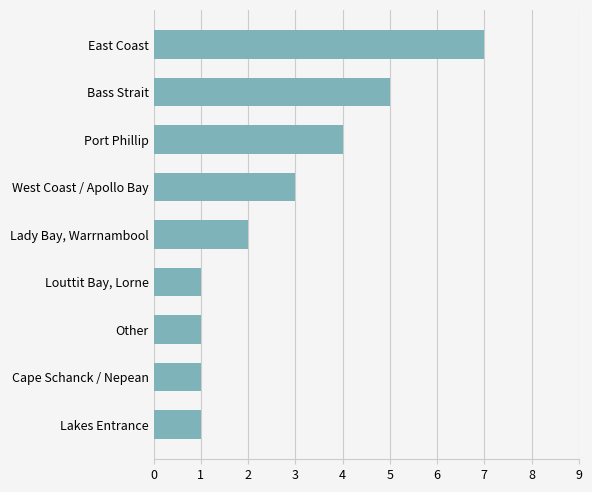

What is the change in value from West Coast / Apollo Bay to Port Phillip?

+1